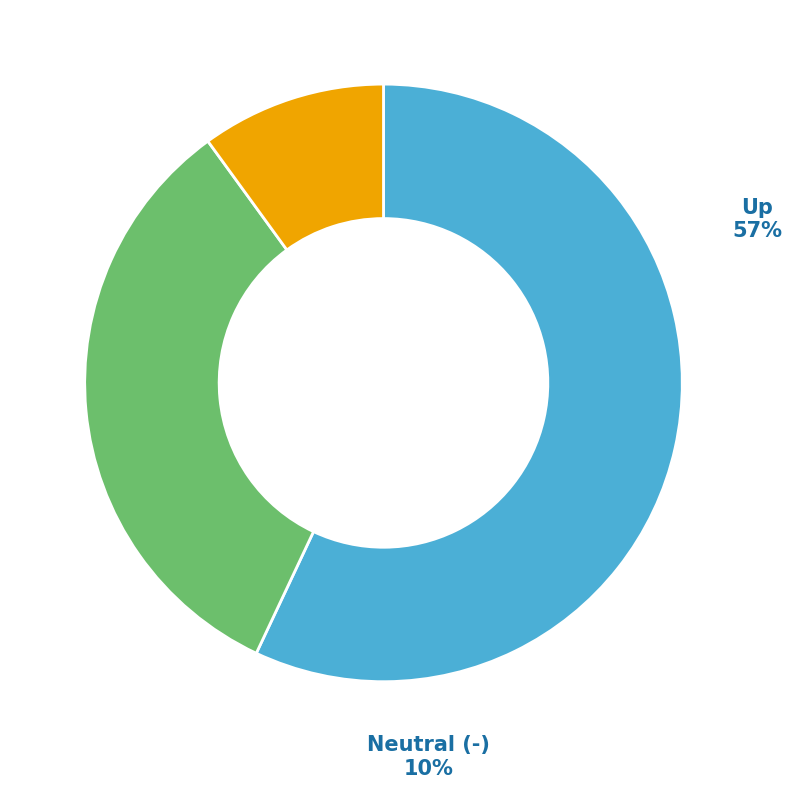

To the nearest percent, what is the combined percentage of up and down?

90%